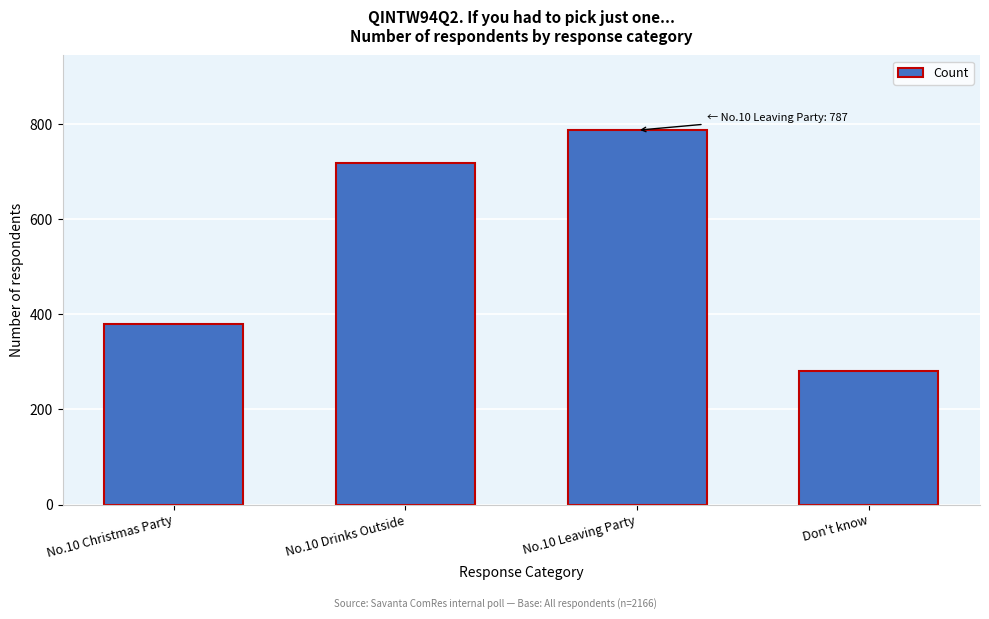

Reading left to right, list all the values displayed in this chart.

No.10 Christmas Party=380	No.10 Drinks Outside=719	No.10 Leaving Party=787	Don't know=281